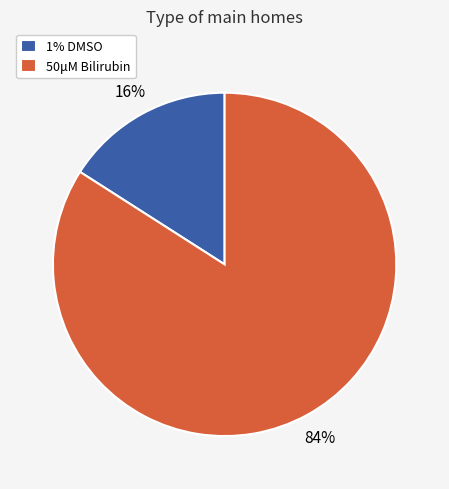

Is the sum of 1% DMSO and 50μM Bilirubin greater than half?

Yes